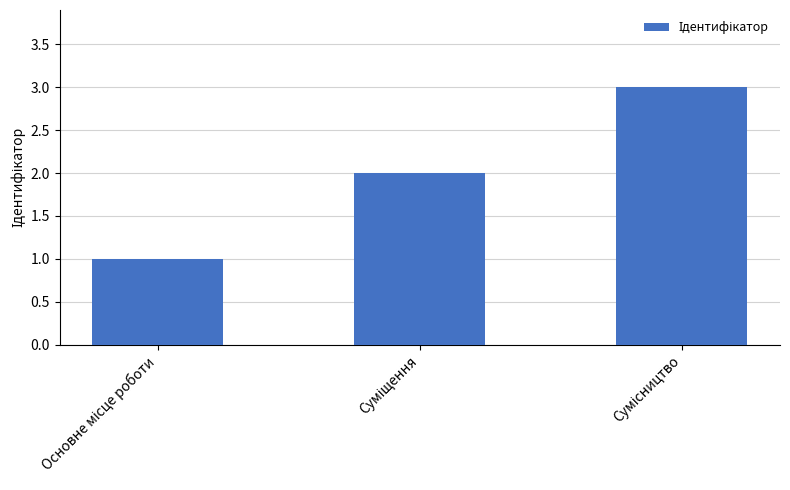

What is the sum of all values?

6